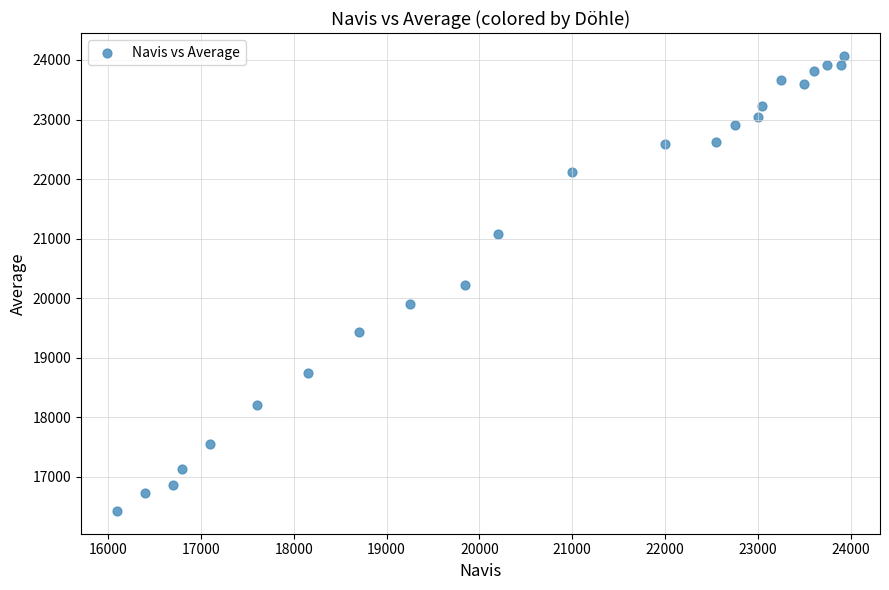

What is the range of Y values (max minus min)?

7643